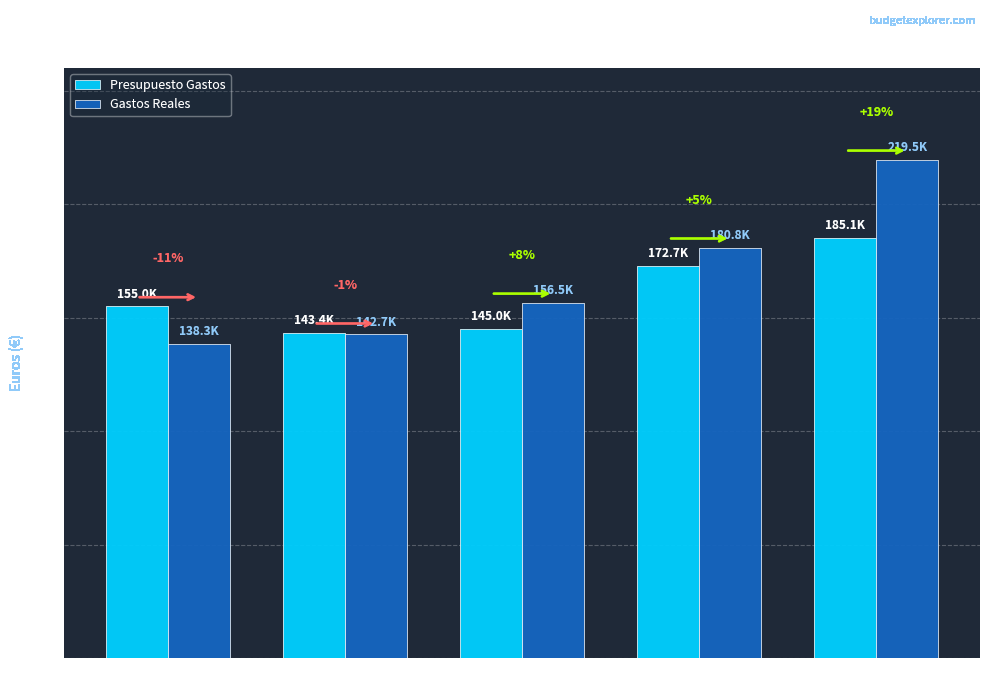

What is the maximum value shown in the chart?

219545.9